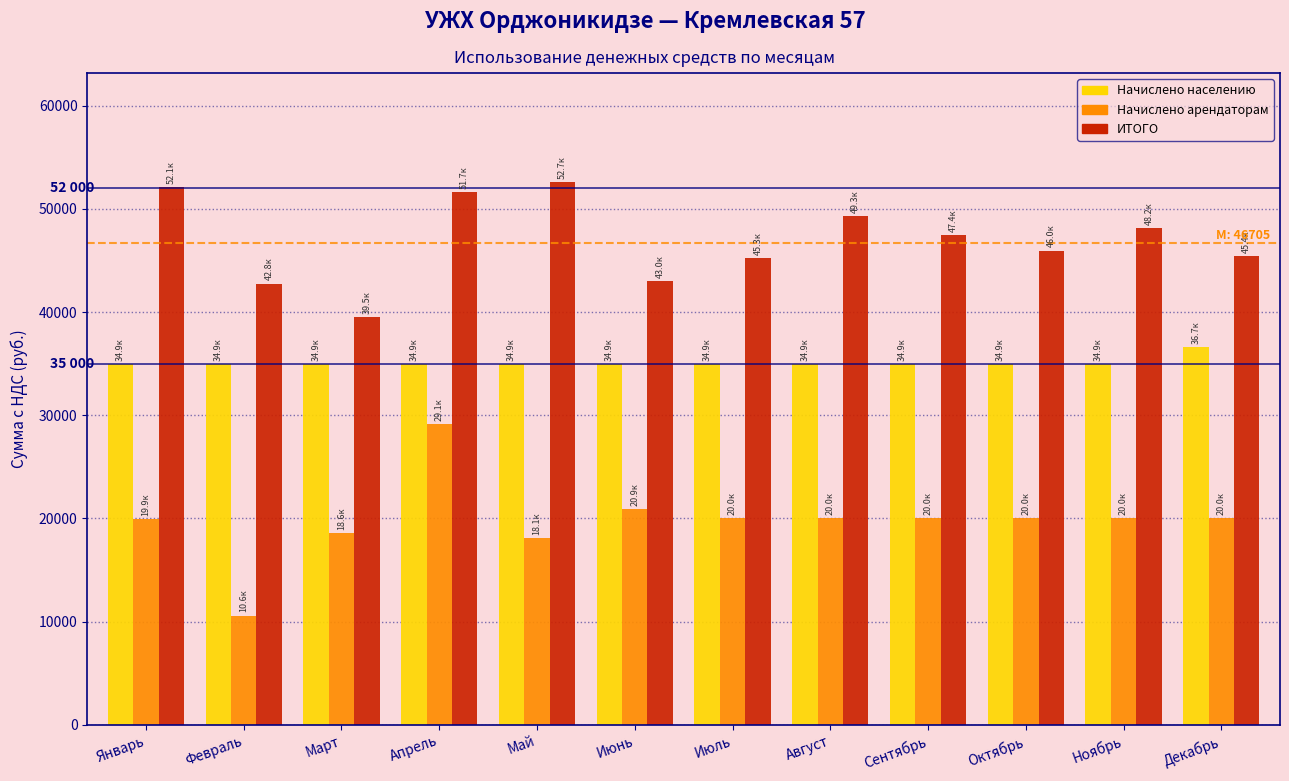

What is the total value across all series at Октябрь?

100919.7